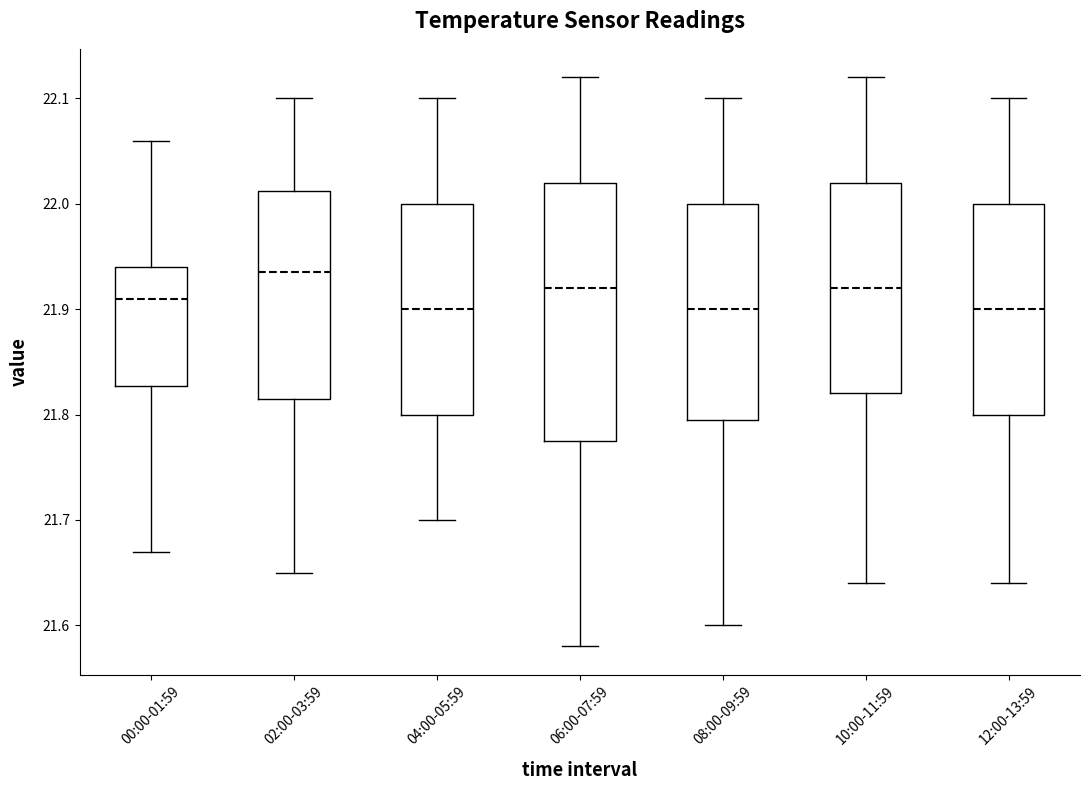

Where does the lower whisker of the box for 00:00-01:59 end on the y-axis? The values are not printed on the chart, so give them approximately, as read against the axis.

21.67